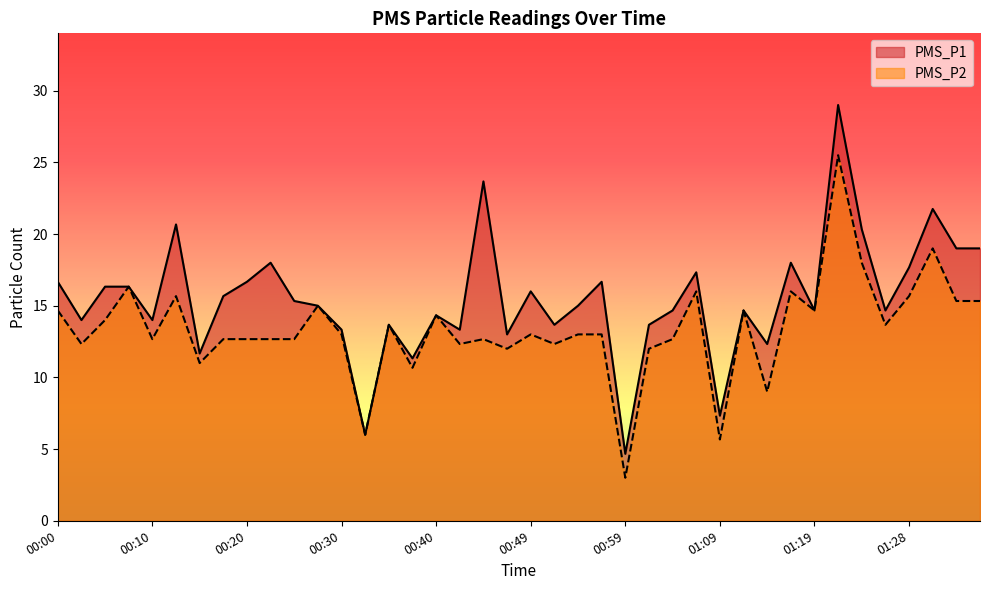

Between 00:30 and 01:16, which series saw the biggest shift?

PMS_P1